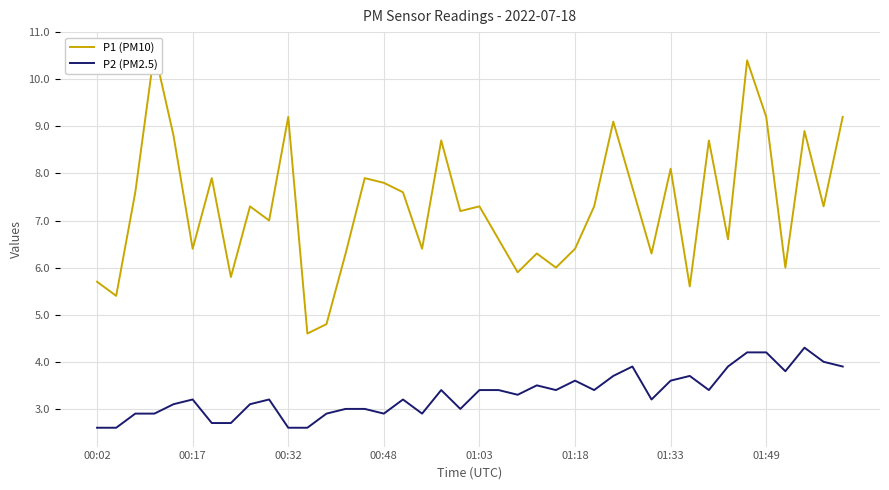

What are all the series names shown in the legend?

P1 (PM10), P2 (PM2.5)